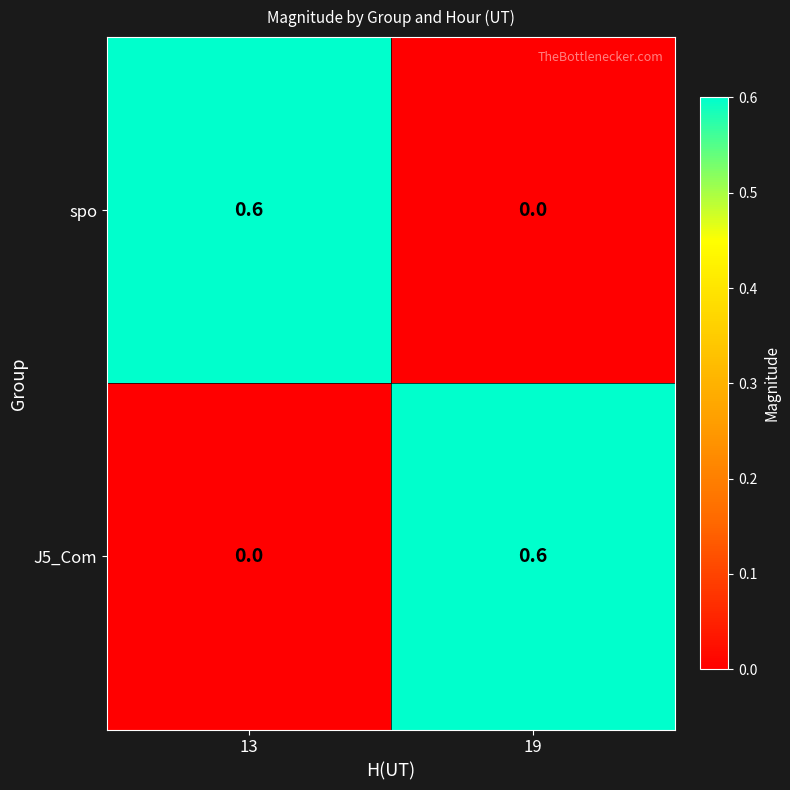

Is the value of spo at 13 greater than the value of J5_Com at 13?

Yes